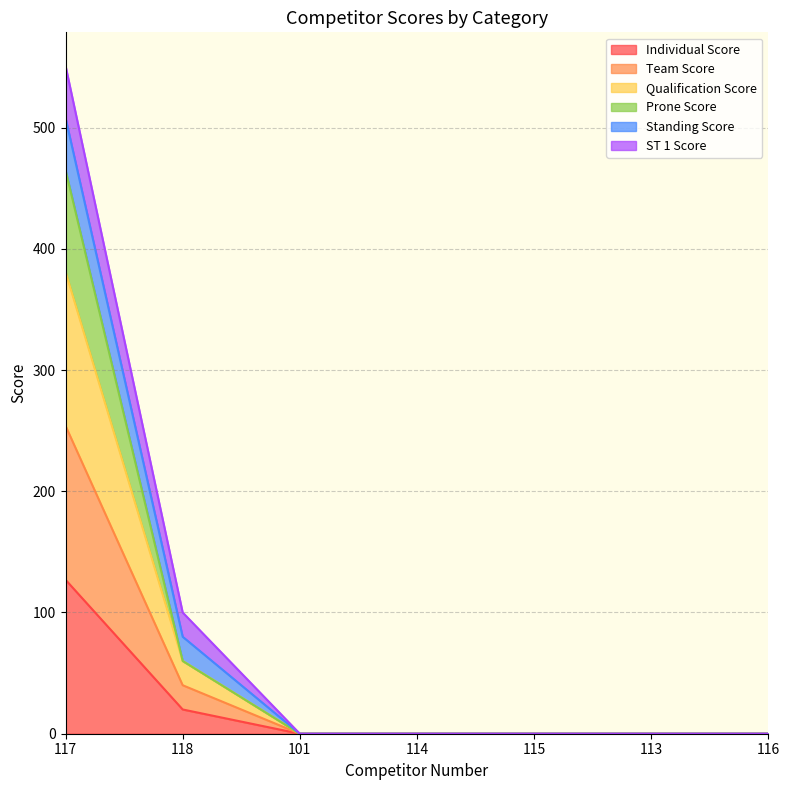

How many values in the Individual Score series exceed 0?

2